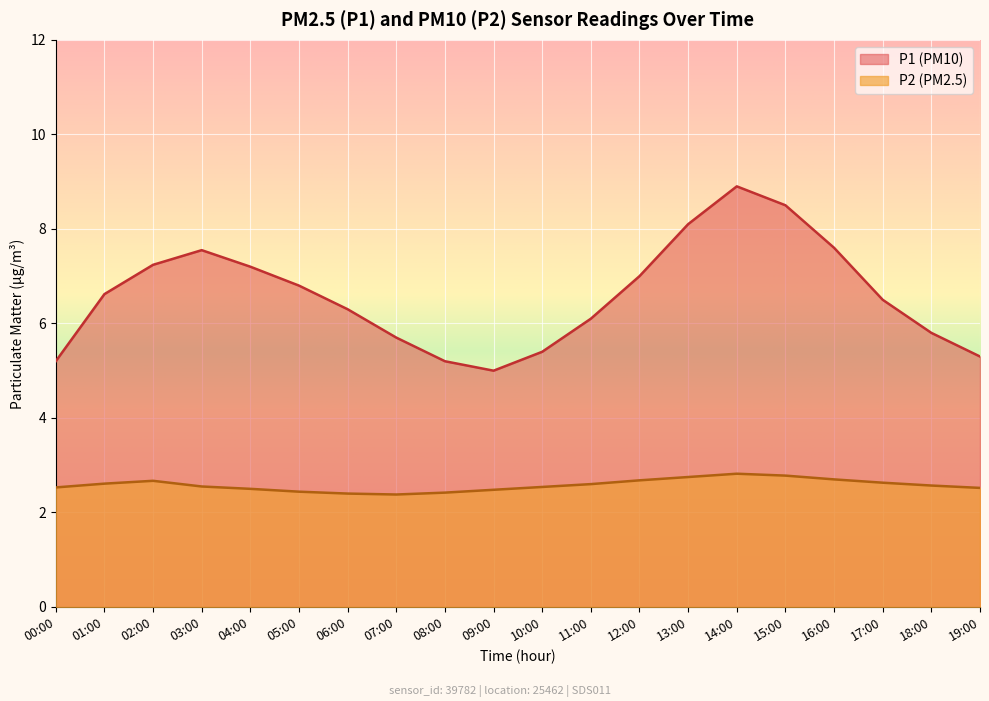

Rank the categories by value from highest to lowest.

14:00, 15:00, 13:00, 16:00, 12:00, 02:00, 17:00, 01:00, 11:00, 18:00, 03:00, 10:00, 00:00, 19:00, 04:00, 09:00, 05:00, 08:00, 06:00, 07:00